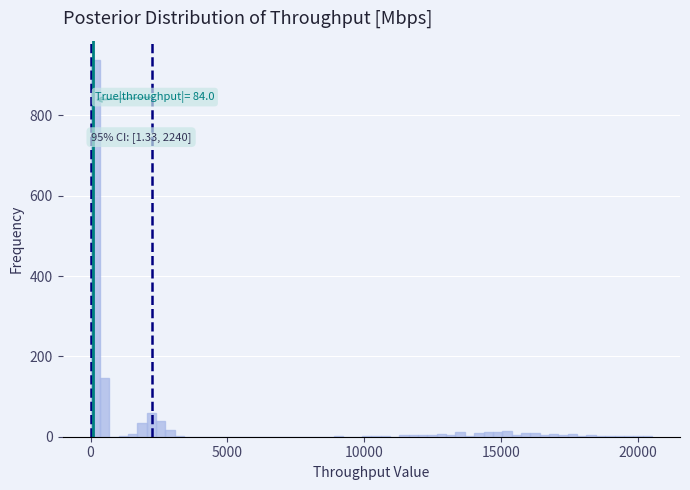

Around what value on the x-axis is the tallest bar? Give the approximate position of its centre, as read against the axis.

0